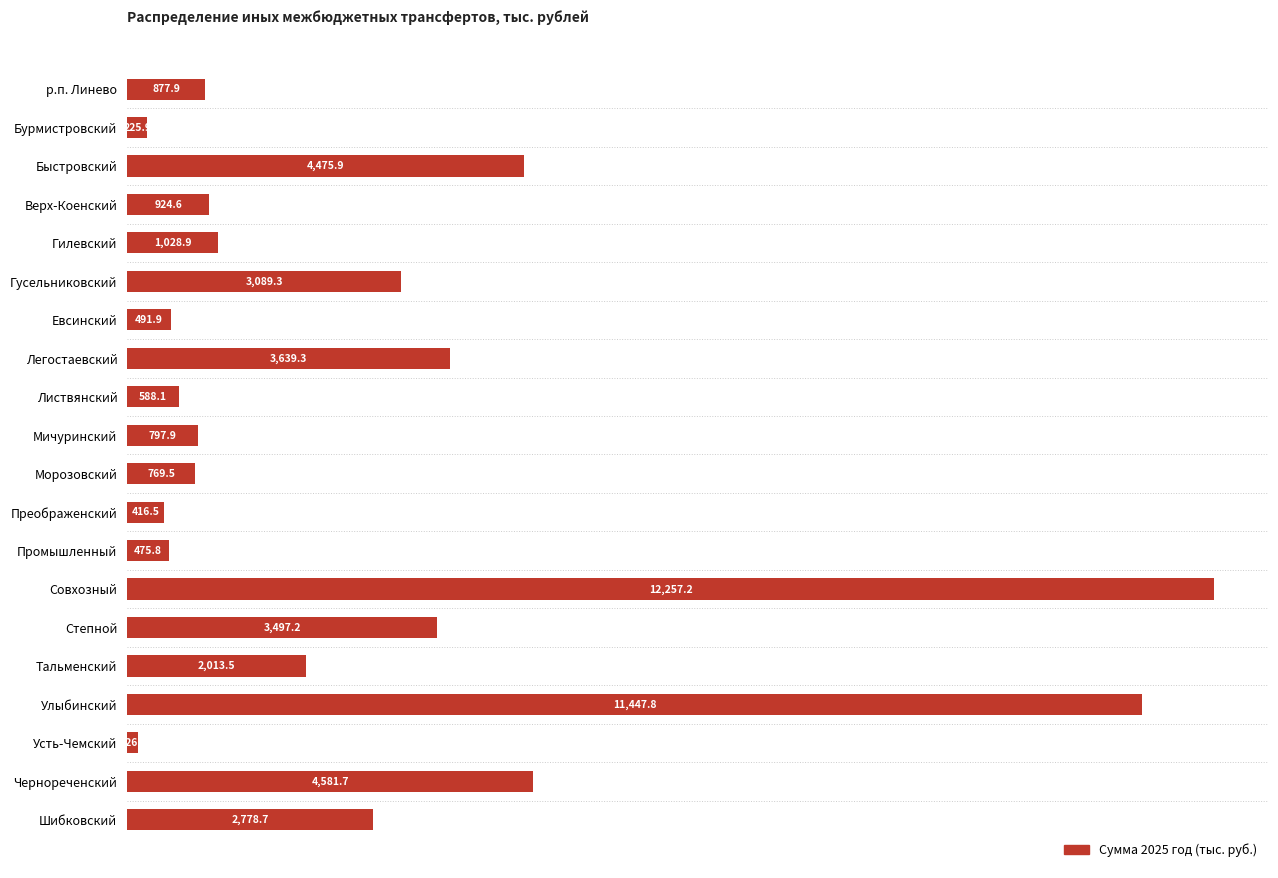

Are the bars horizontal?

Yes